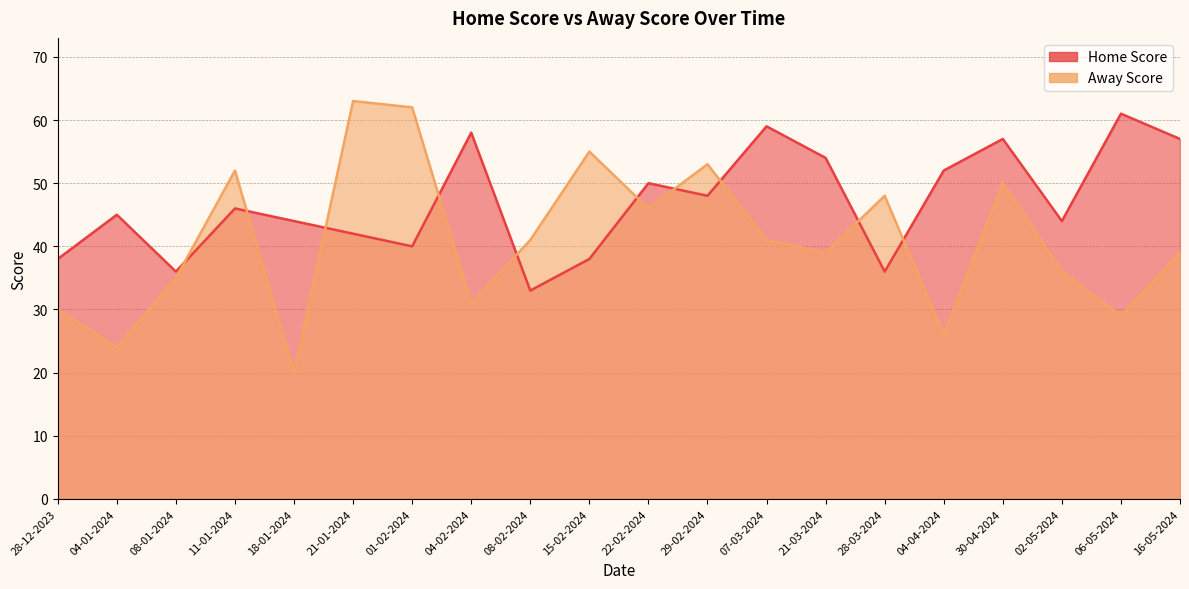

What position from the left is 11-01-2024?

4